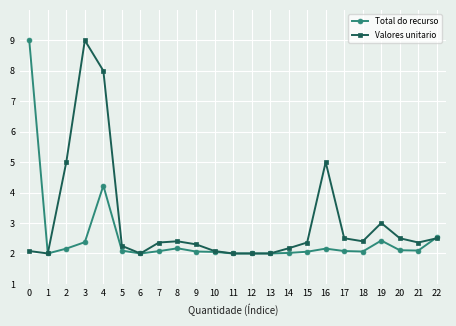

What is the difference between the Valores unitario values at 0 and 8?

0.3